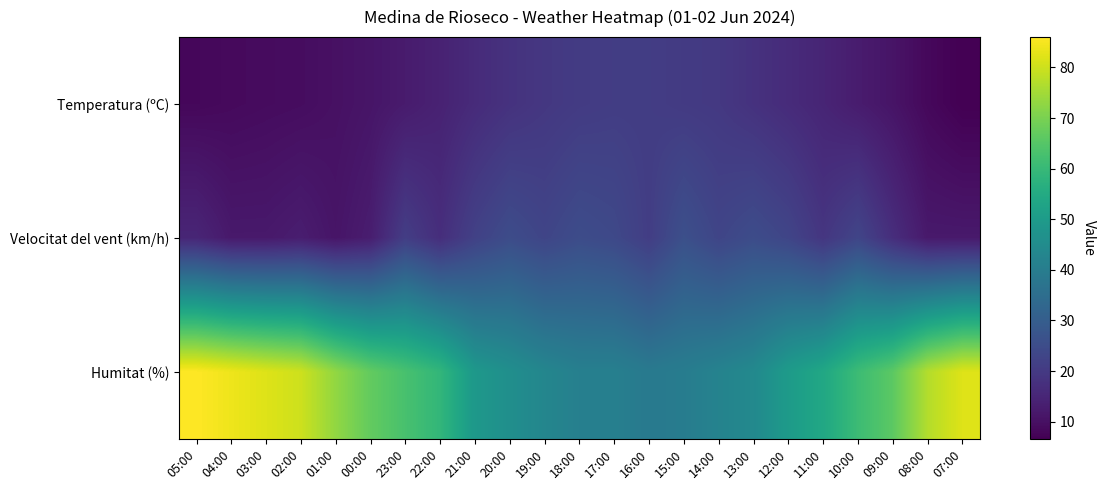

At how many categories does at least one series exceed 34?

23